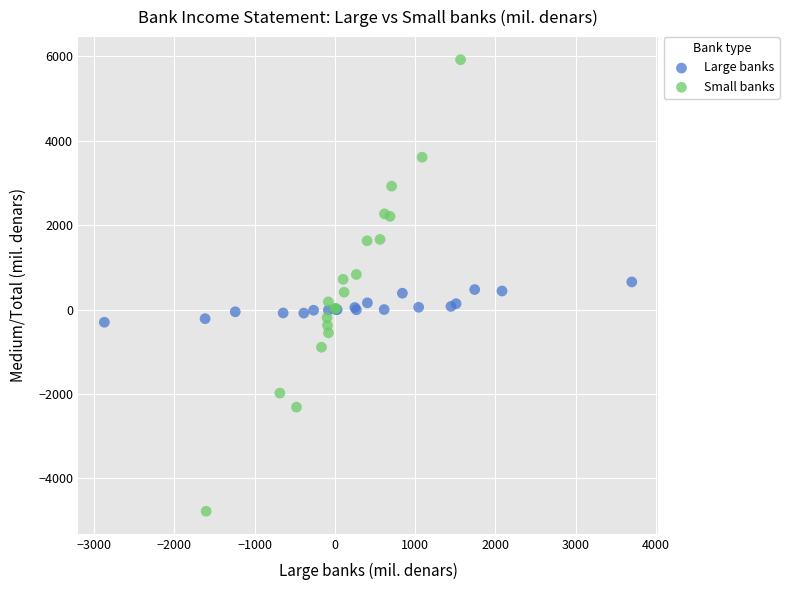

Which series reaches the maximum Y coordinate?

Small banks